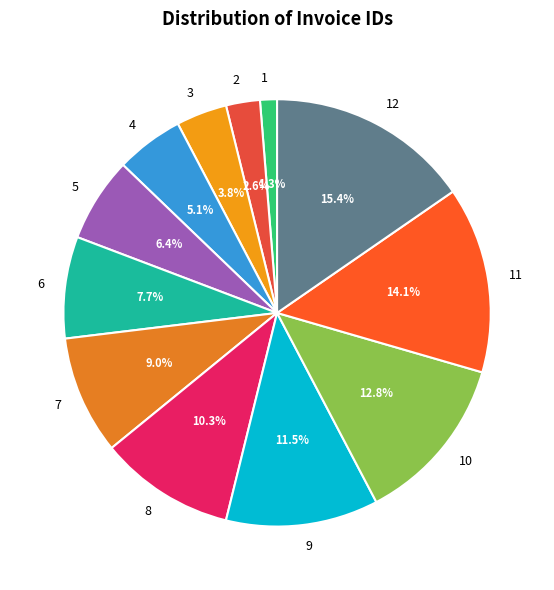

What is the ratio of the value at 7 to the value at 2?

3.5